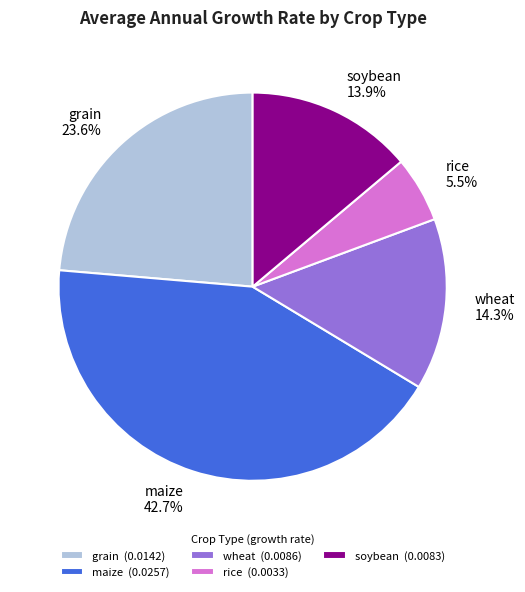

What portion of the pie excludes wheat?

85.7%